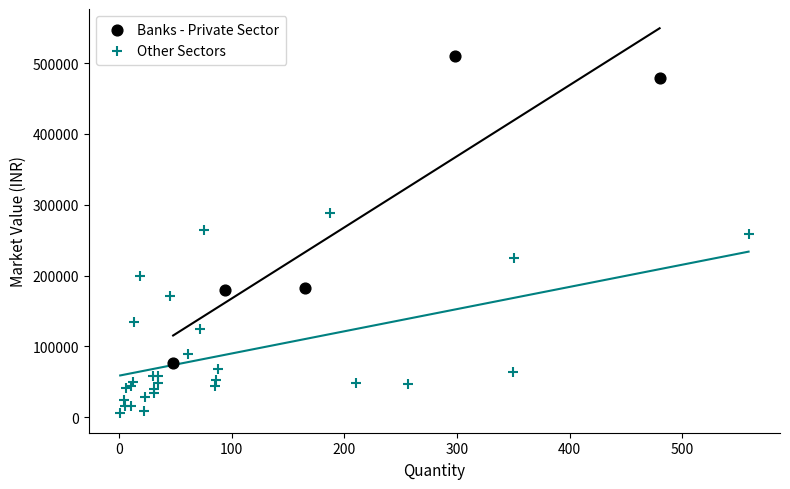

Which series reaches the maximum Y coordinate?

Banks - Private Sector